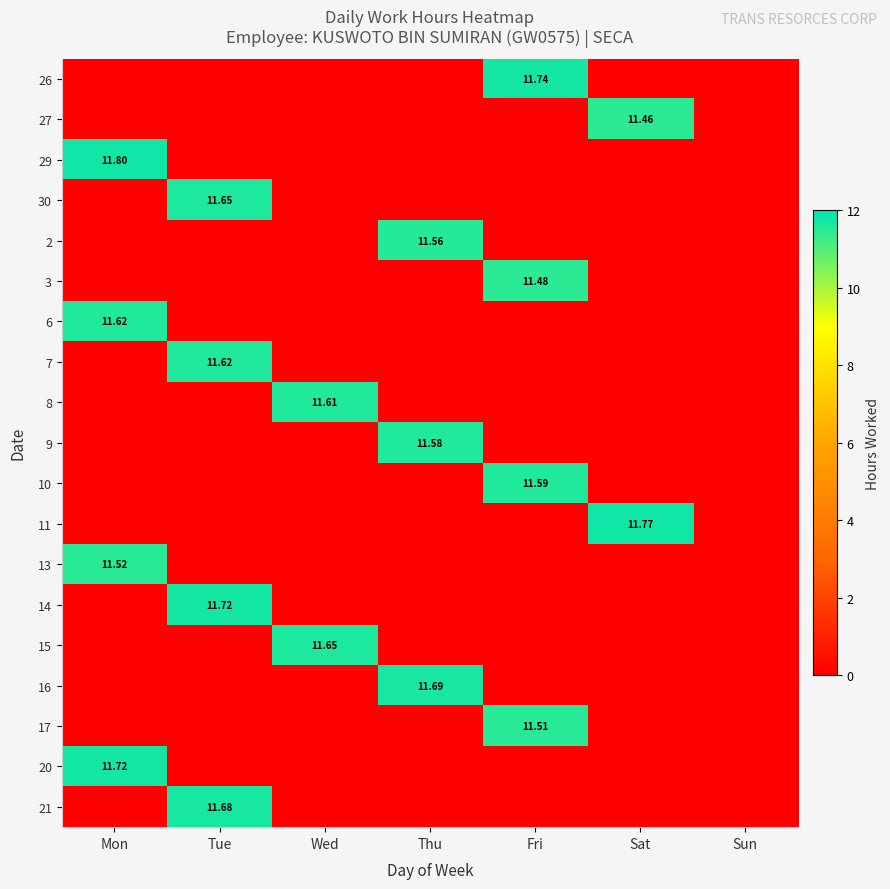

At which label does 16 reach its minimum?

Mon